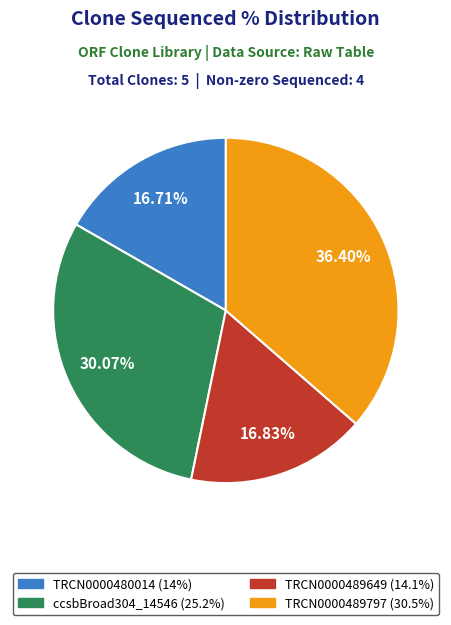

How many segments does this pie chart have?

4